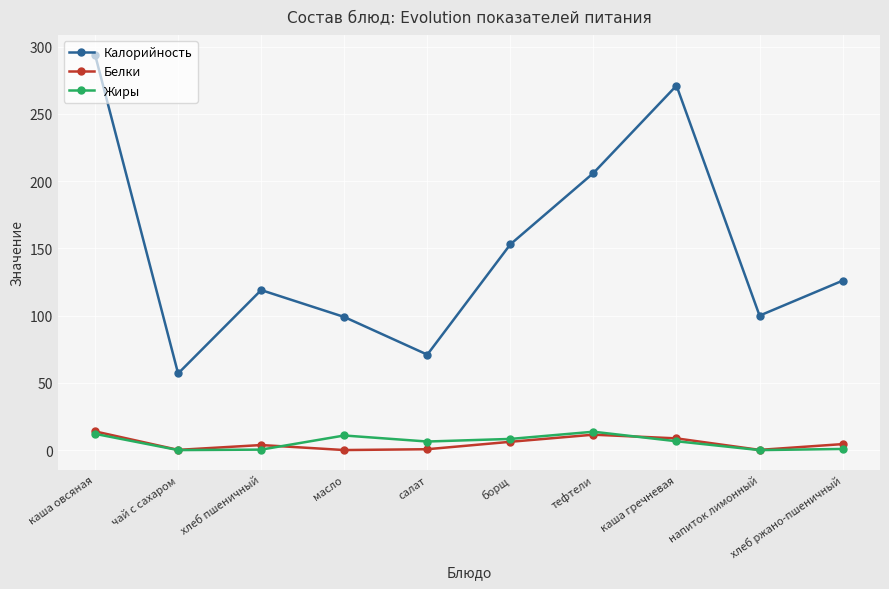

Is this an area chart (filled region under the line)?

No